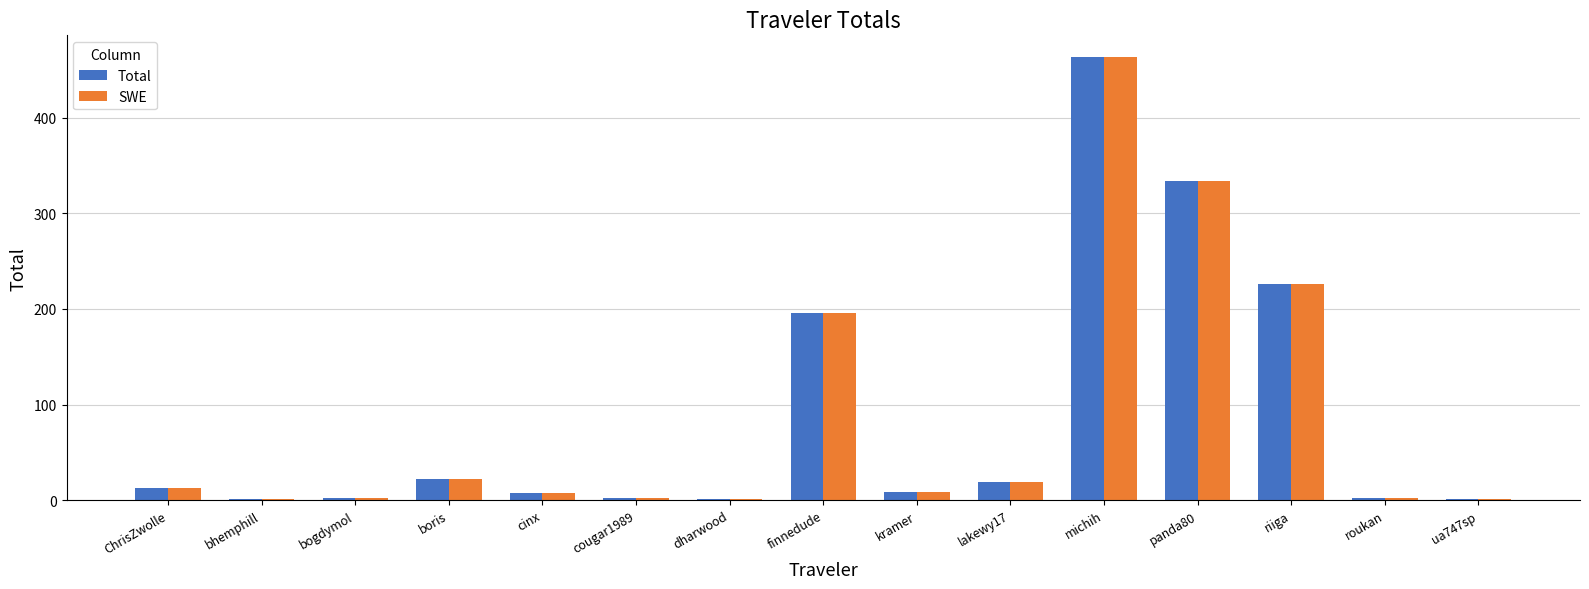

Which category has the highest value across all series?

michih